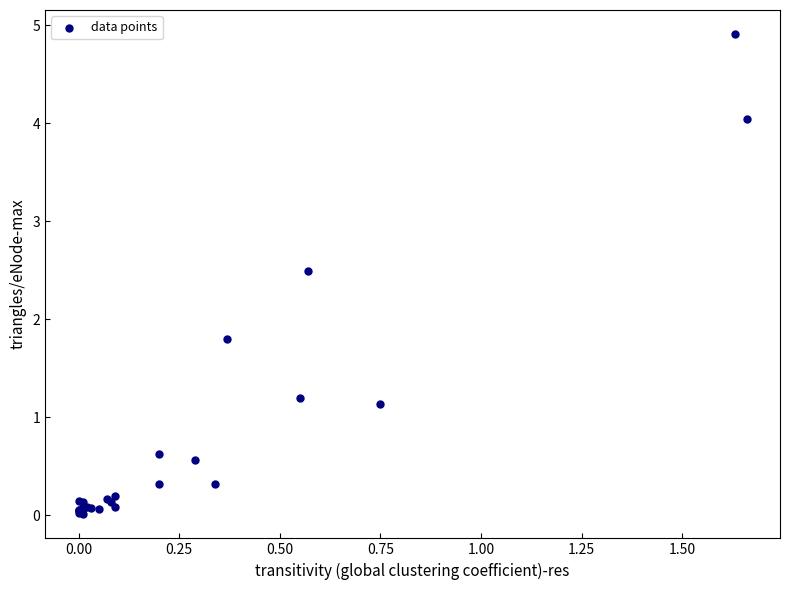

What Y value in the scatter plot is closest to 2?

1.8